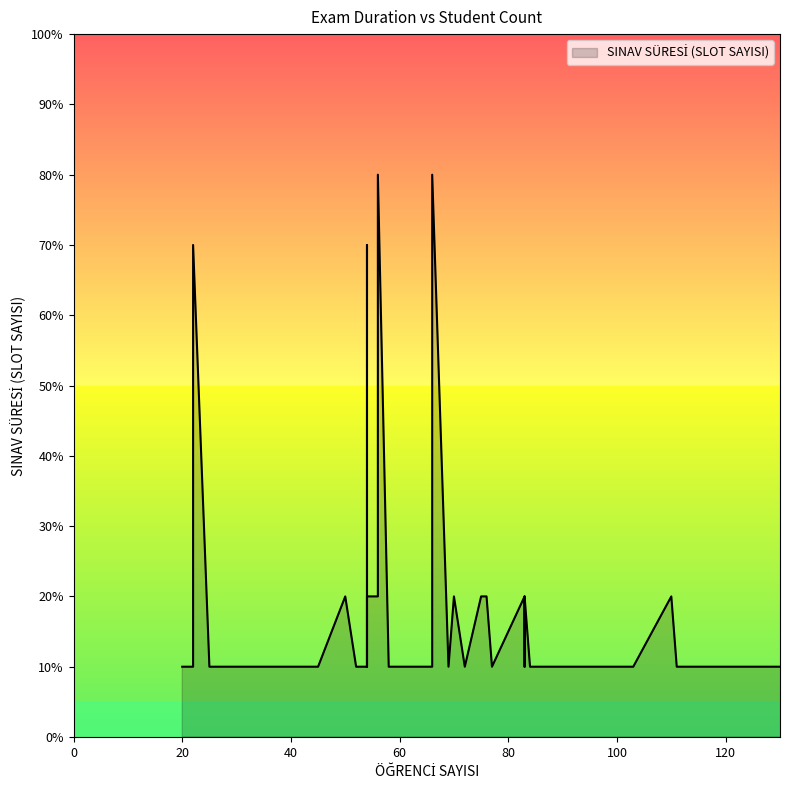

Which label corresponds to the largest value in the chart?

66